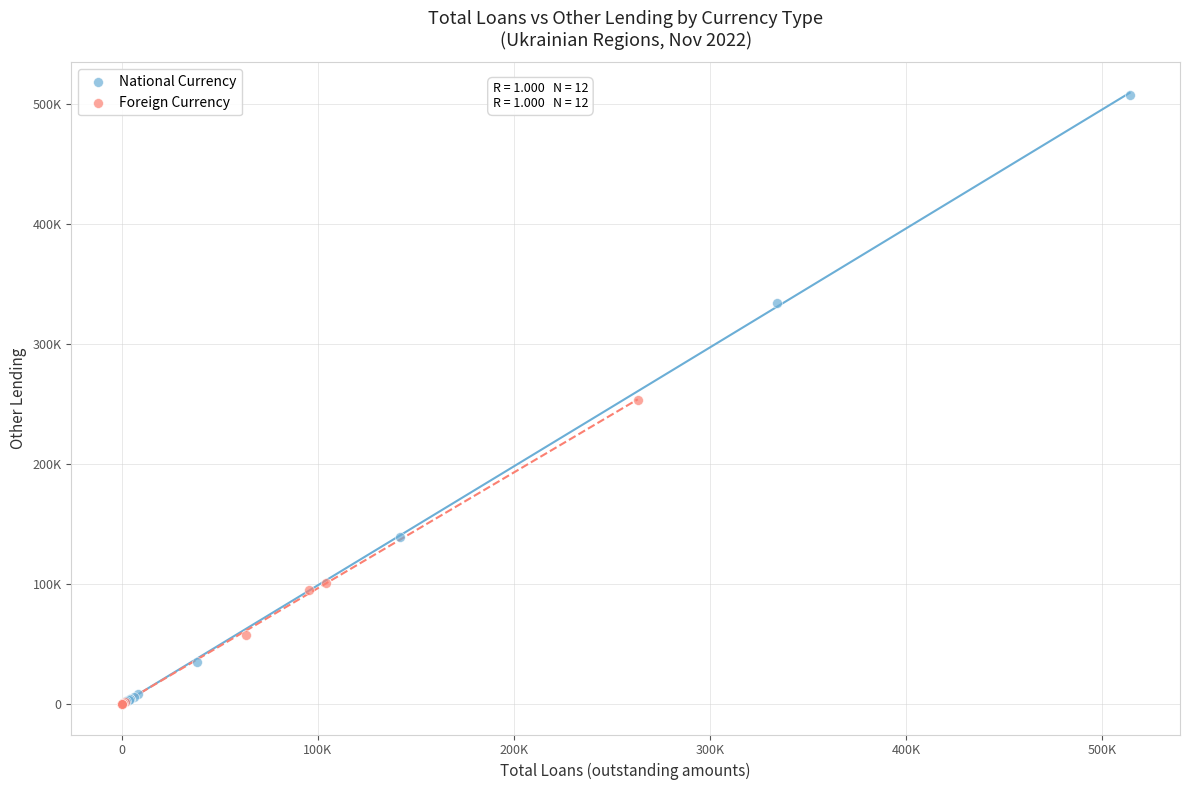

Which series has the widest spread of Y values?

National Currency